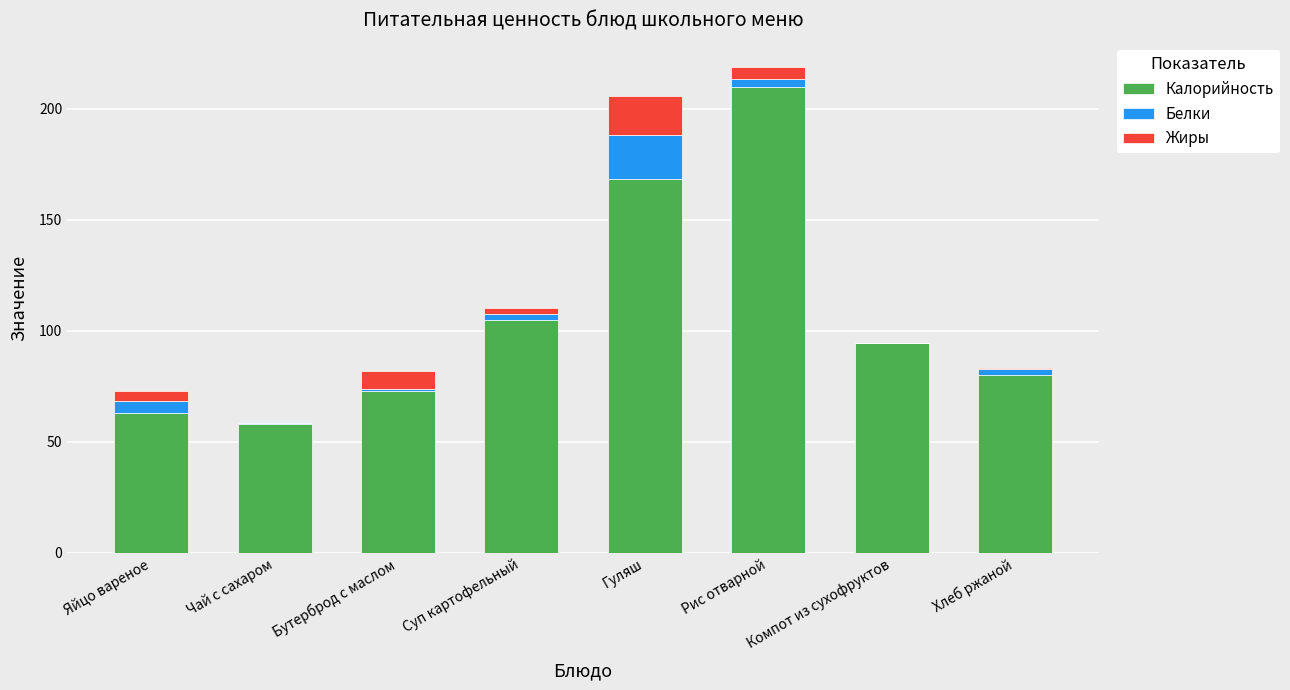

Which category has the highest value in the Калорийность series?

Рис отварной